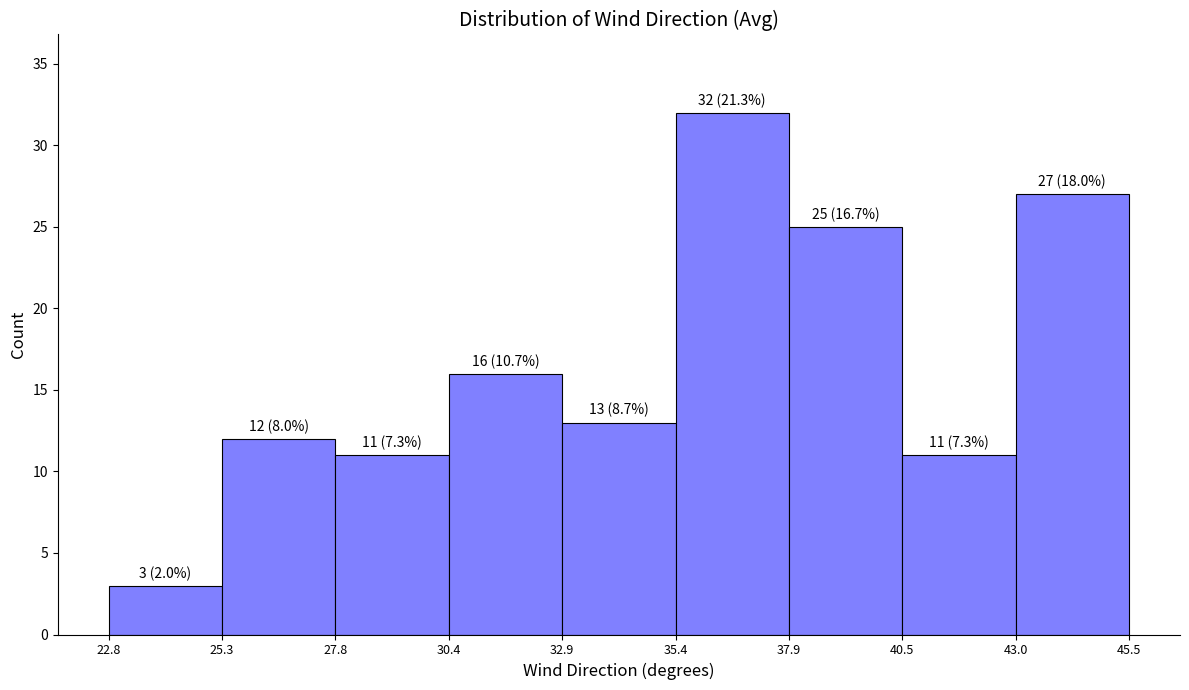

Which range on the x-axis has the tallest bar?

35.4 to 37.9